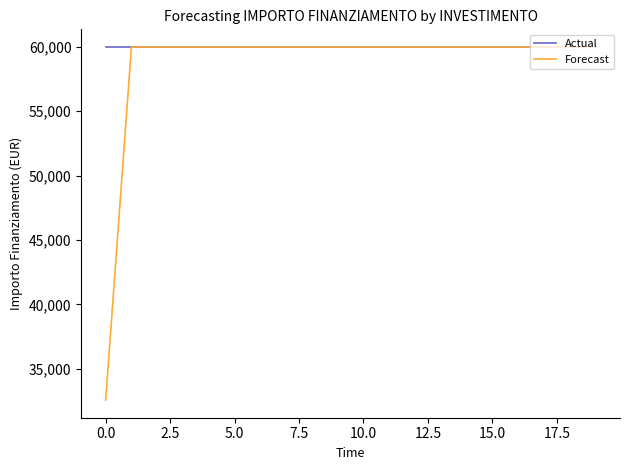

Which series has the largest range (max minus min)?

Forecast